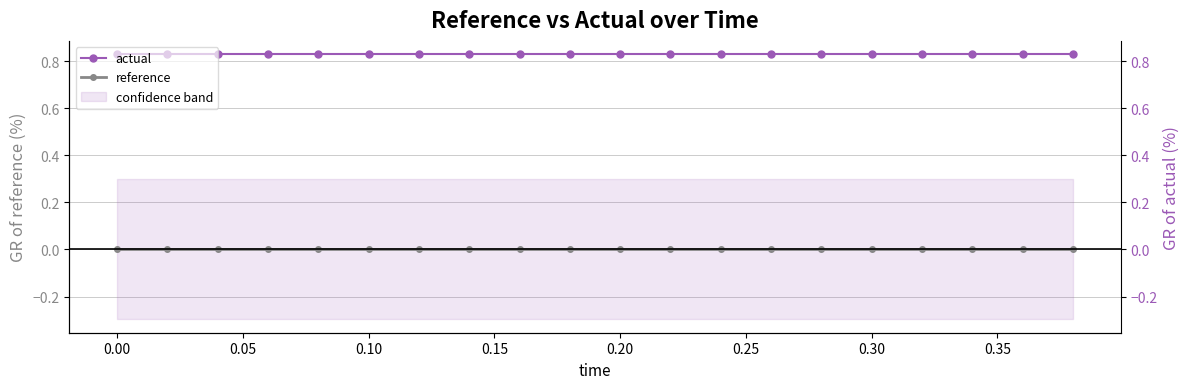

How many lines are shown in the chart?

2